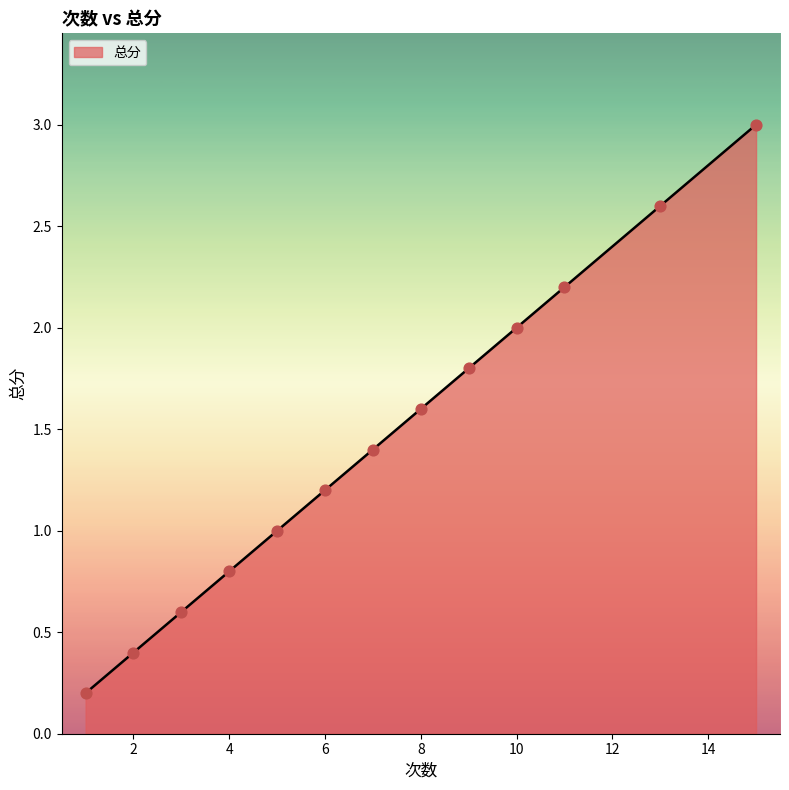

What is the maximum value shown in the chart?

3.0